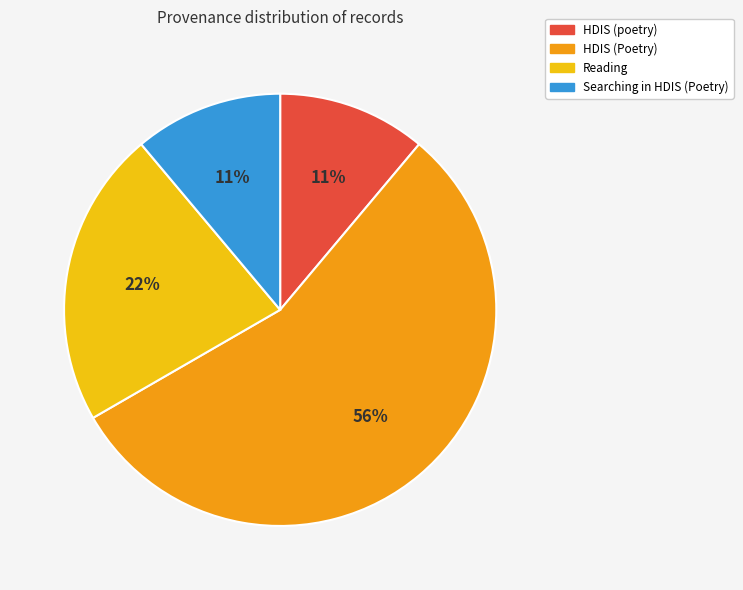

To the nearest percent, what is the average slice percentage?

25%